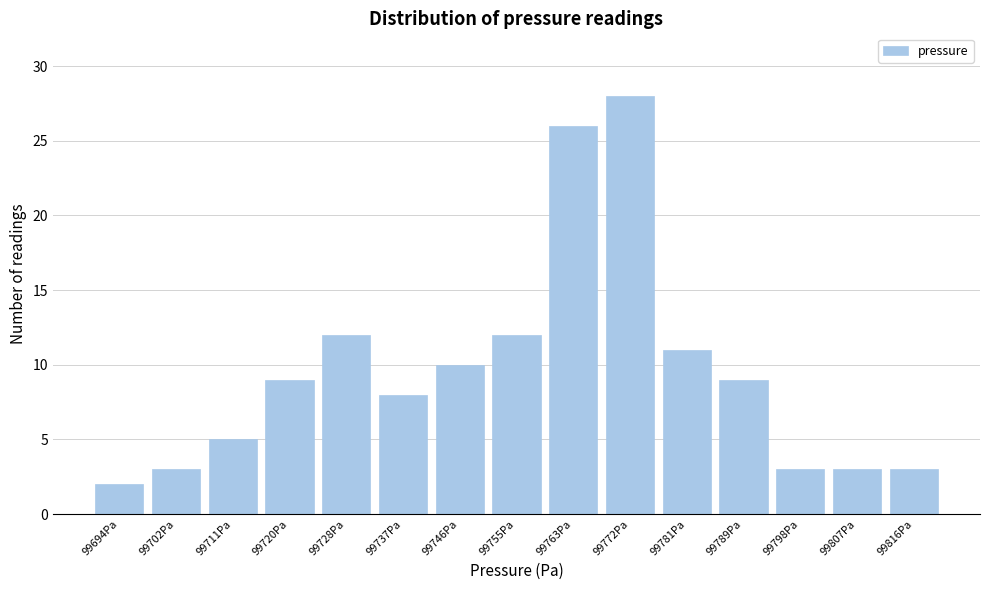

What is the height of the bar covering 99689 to 99698 on the x-axis? Neither the bar edges nor the heights are printed on the chart, so give them approximately, as read against the axes.

2